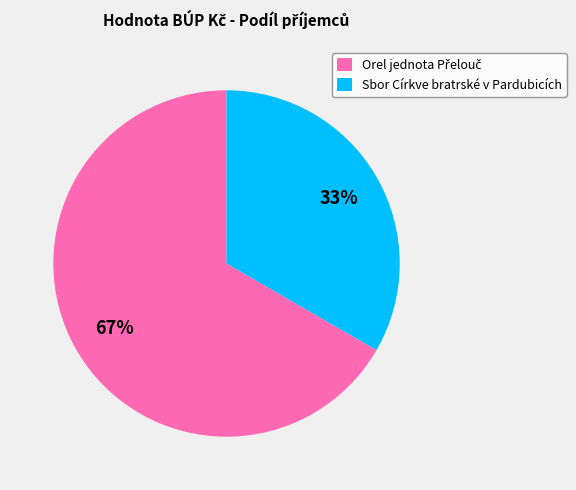

How many segments does this pie chart have?

2